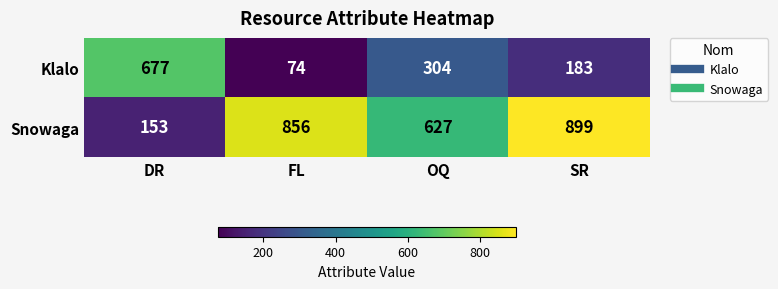

Reading right to left, list all the values displayed in this chart.

Klalo: 183	304	74	677
Snowaga: 899	627	856	153